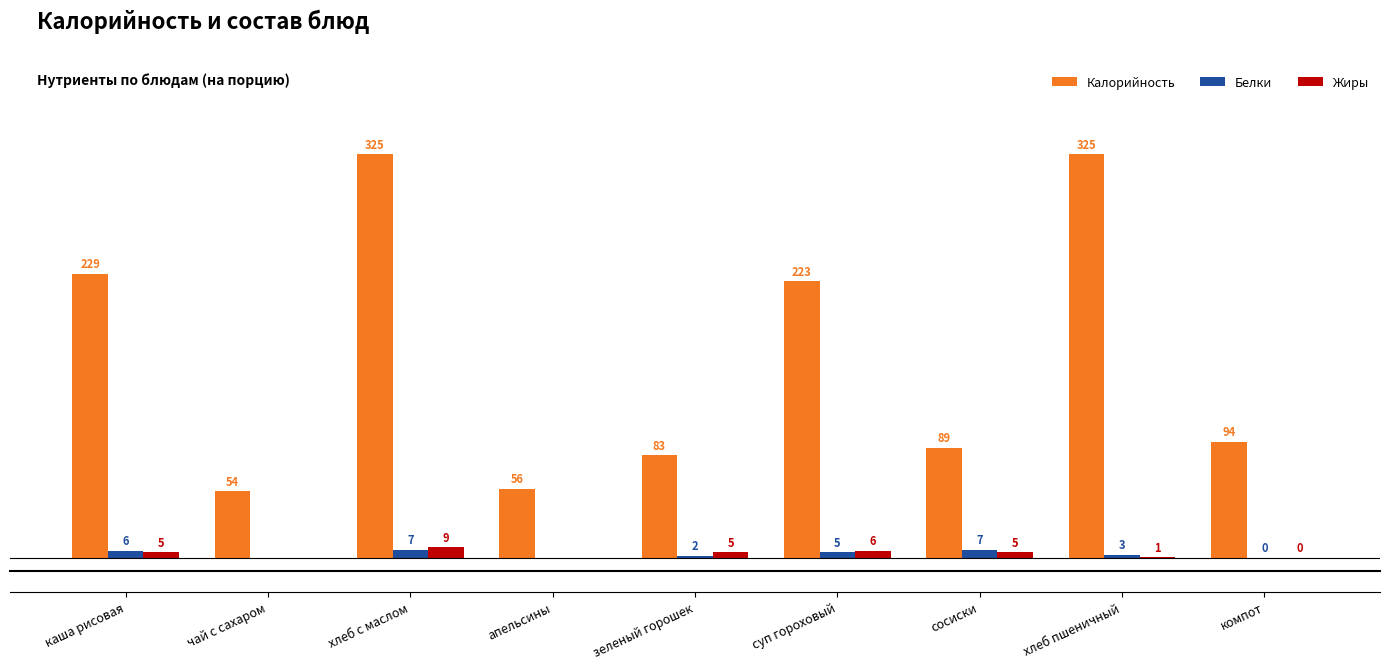

Is the value of Жиры at хлеб пшеничный greater than the value of Калорийность at чай с сахаром?

No